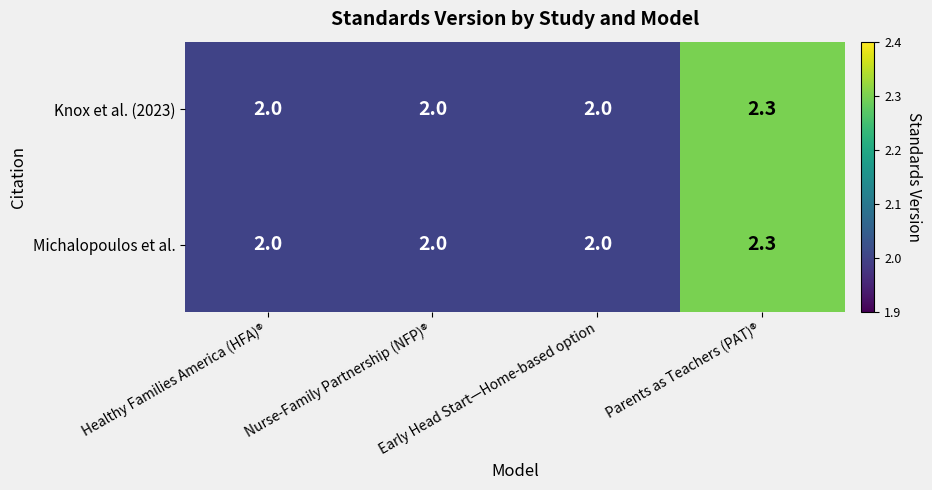

True or false: Knox et al. (2023) has a value of 0.9 at Nurse-Family Partnership (NFP)®.

False